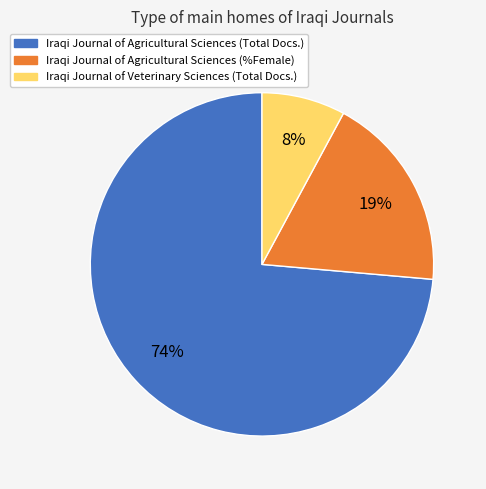

Is there a majority slice in this chart?

Yes